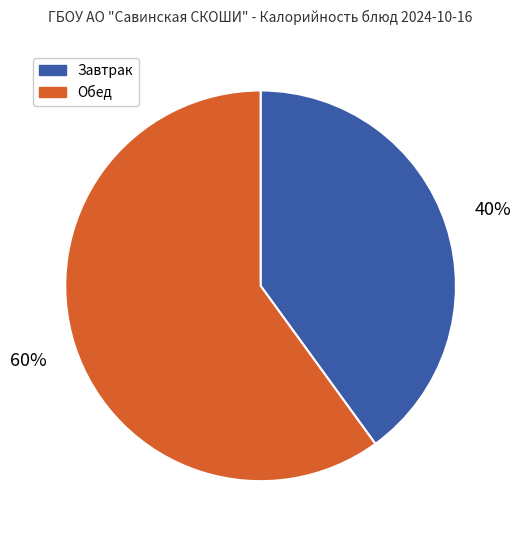

Approximately how many times larger is the value at Завтрак compared to Обед?

0.7